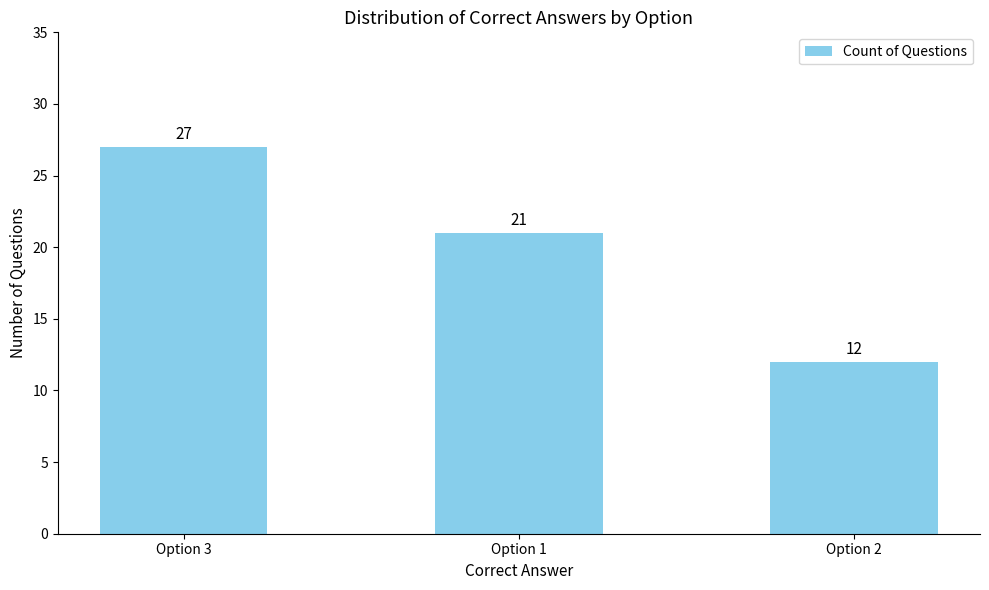

What is the difference between the values at Option 3 and Option 1?

6